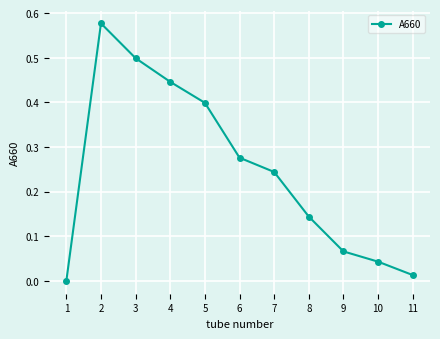

Rank the categories by value from lowest to highest.

1, 11, 10, 9, 8, 7, 6, 5, 4, 3, 2